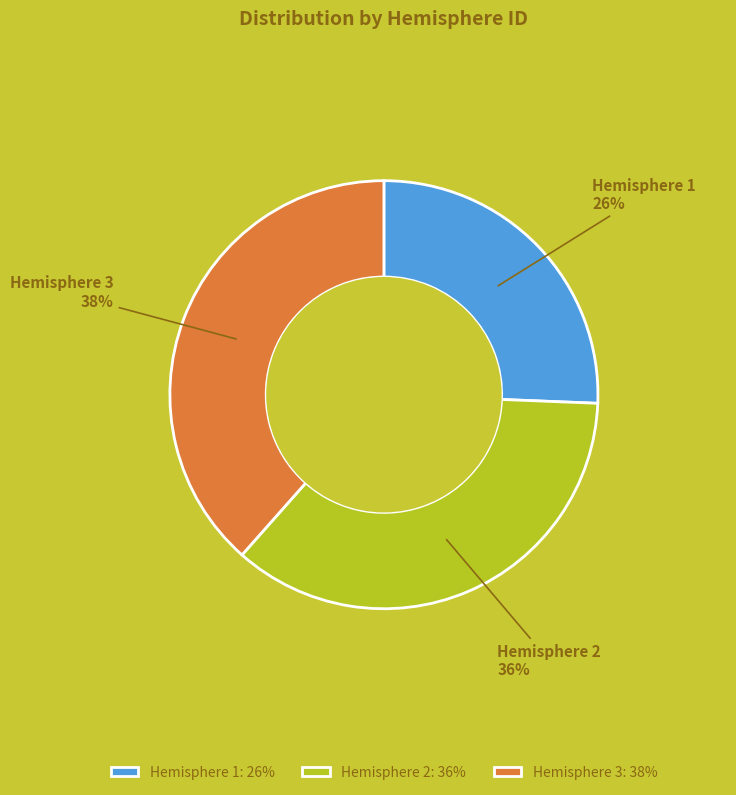

Which slice is the smallest?

Hemisphere 1: 26%